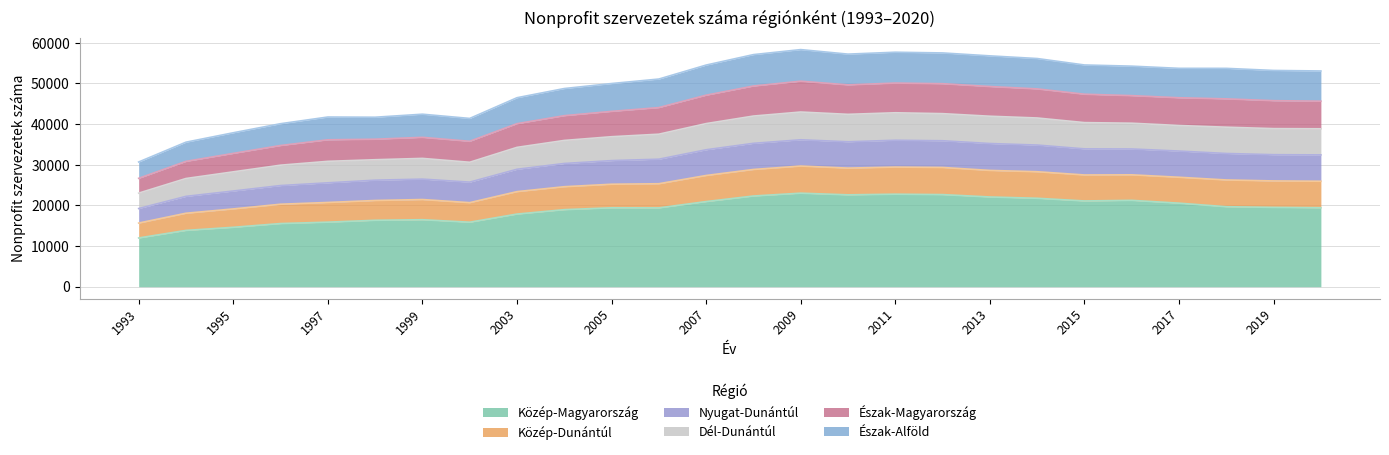

Which category has the lowest value in the Közép-Magyarország series?

1993